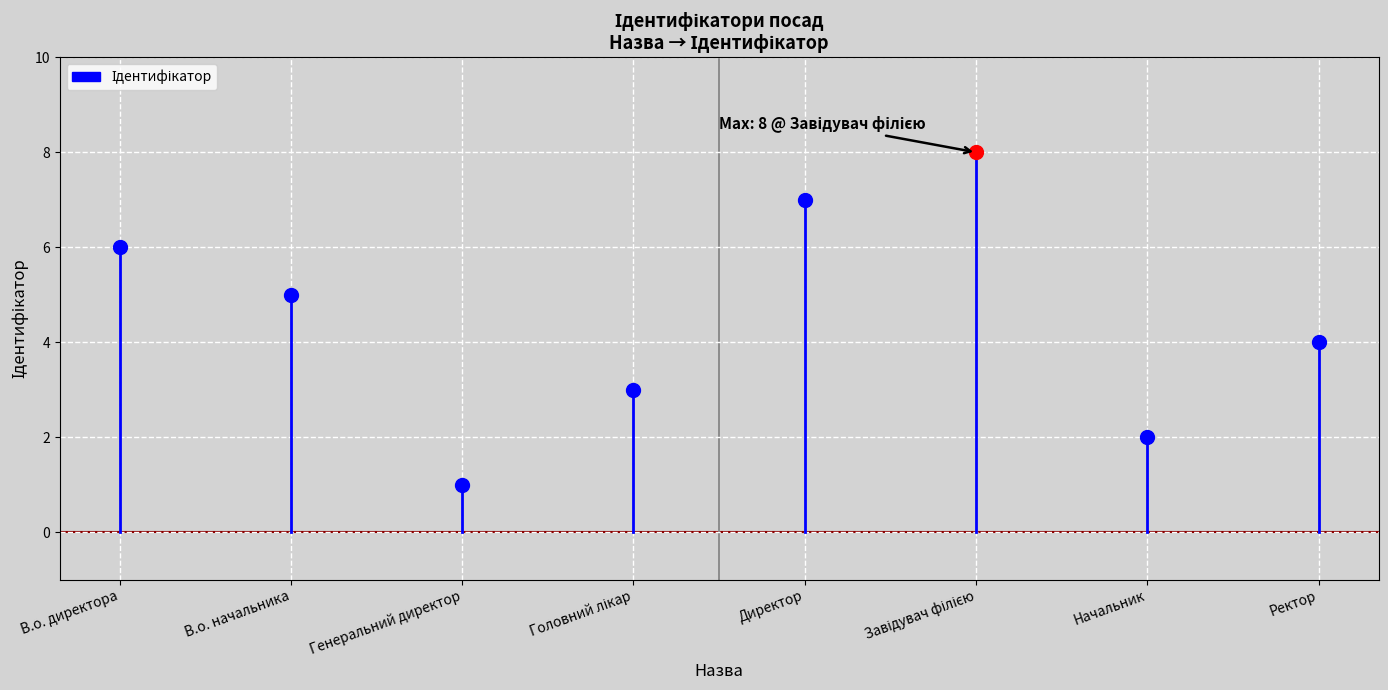

What is the label of the 6th point from the right?

Генеральний директор